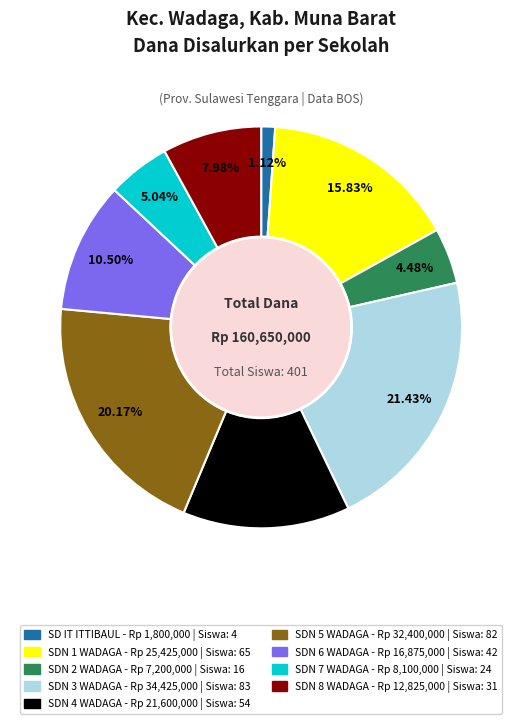

Does any single category account for the majority?

No